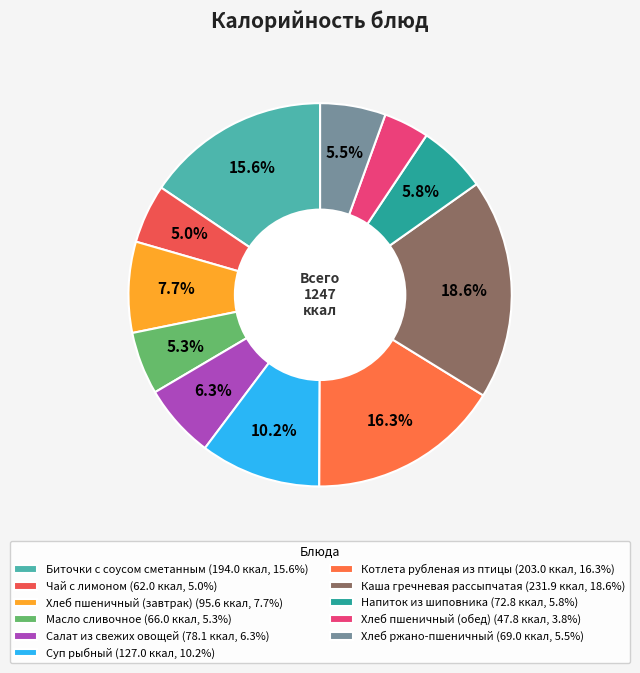

To the nearest percent, what portion does Салат из свежих овощей represent?

6%